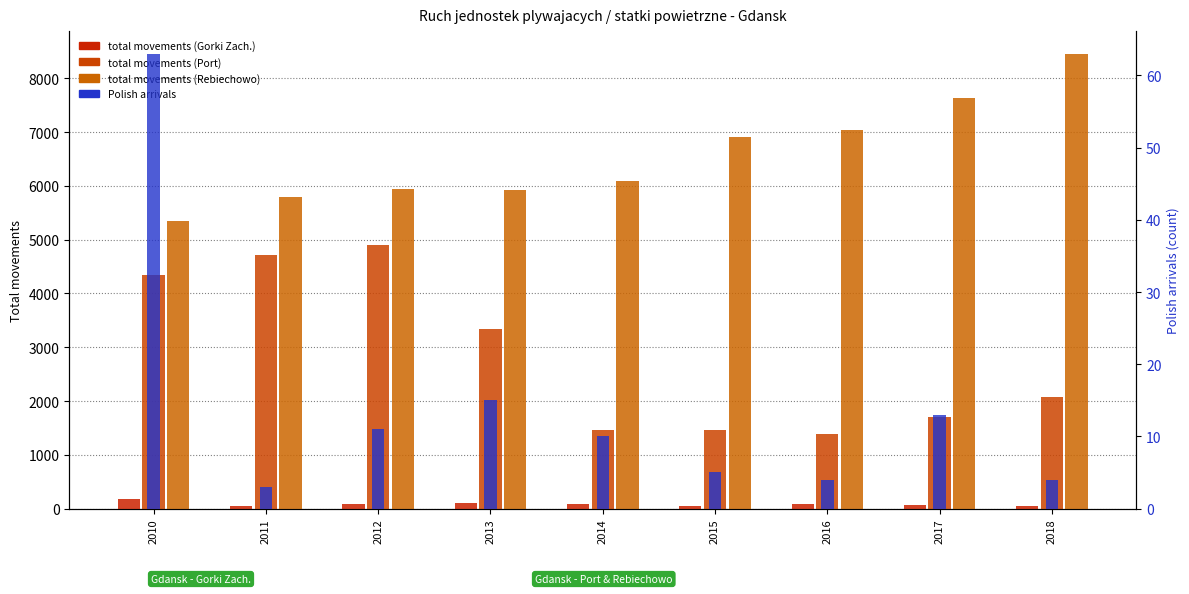

At how many categories does at least one series exceed 2630?

9